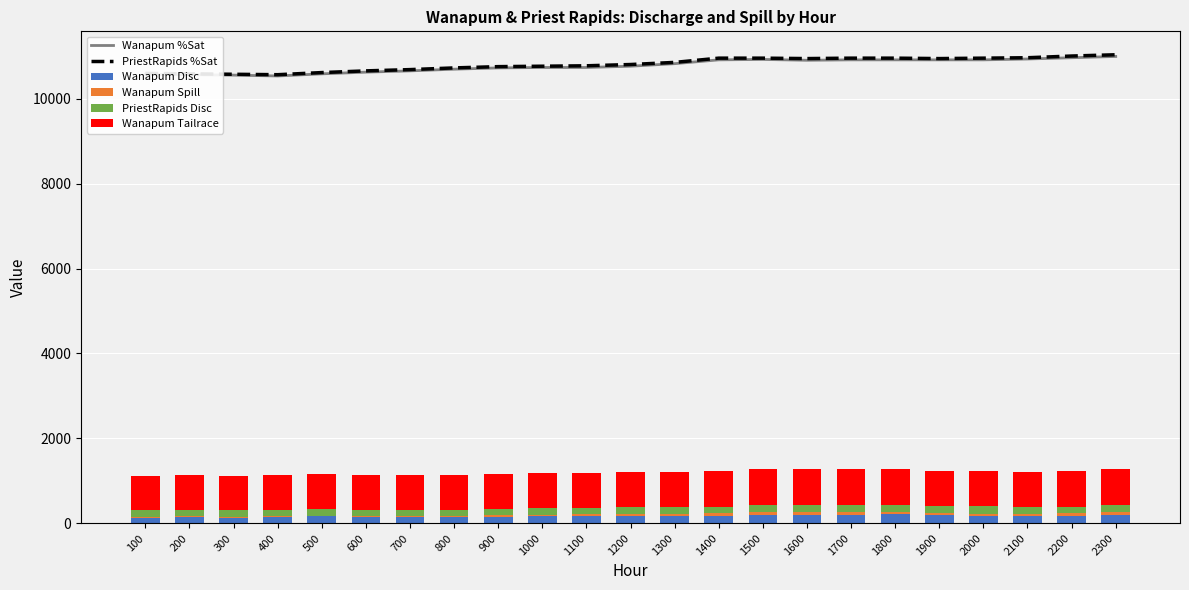

At which category is the sum across all series the highest?

2300